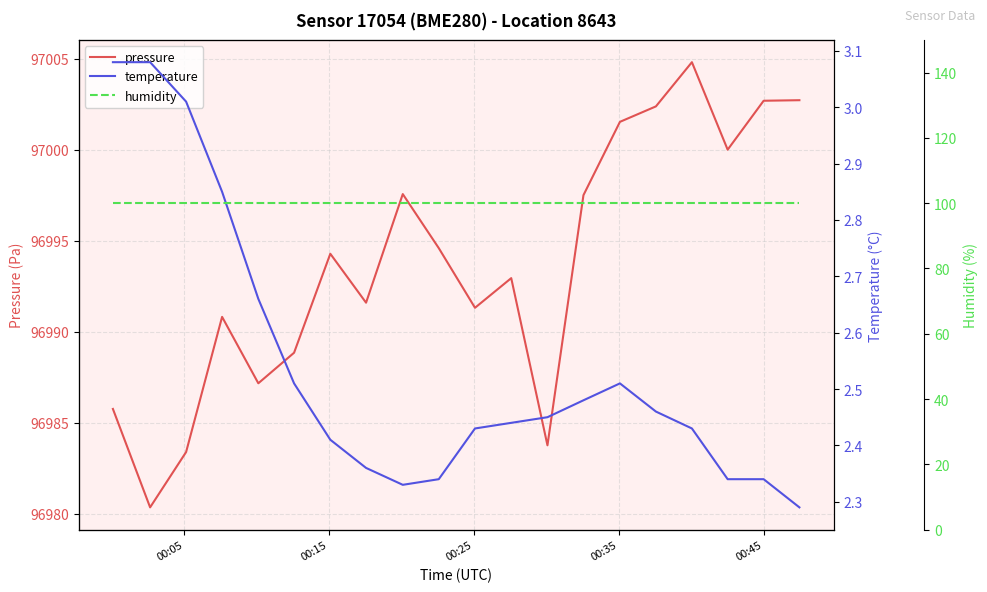

How many lines are shown in the chart?

3